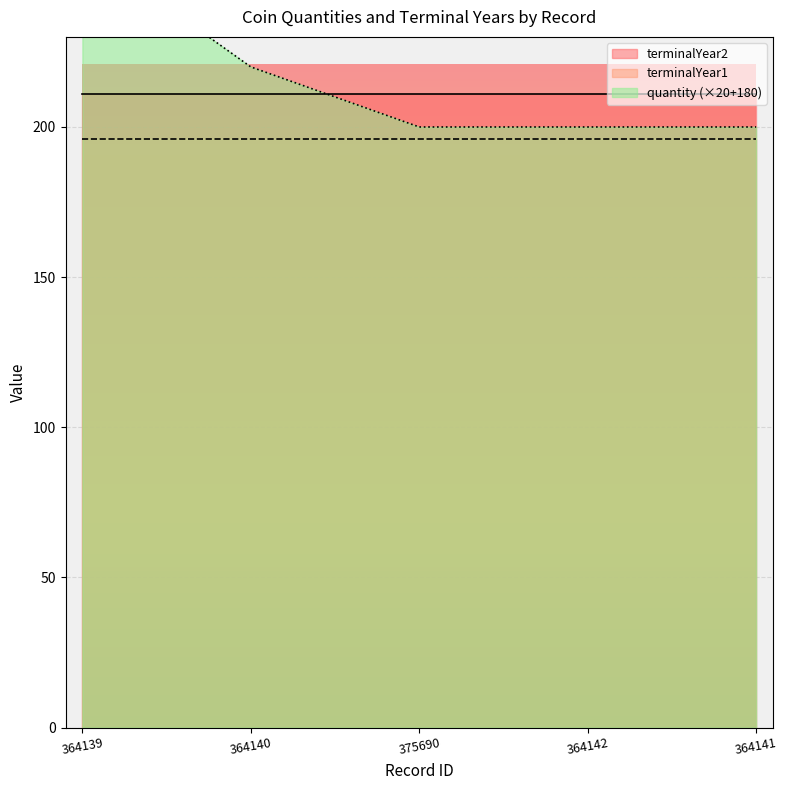

What is the total value across all series at 375690?

408